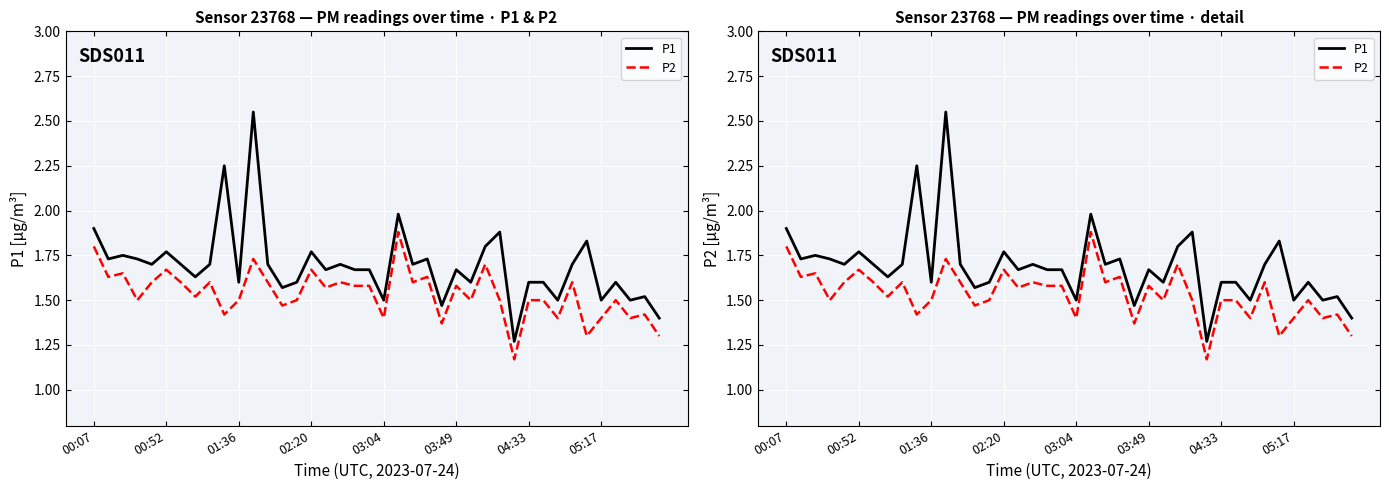

True or false: P1 has more than 0 interior local peaks.

True